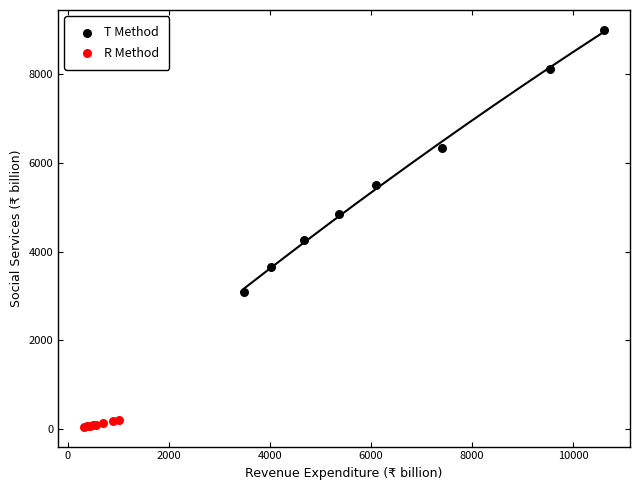

Which series has the widest spread of Y values?

T Method